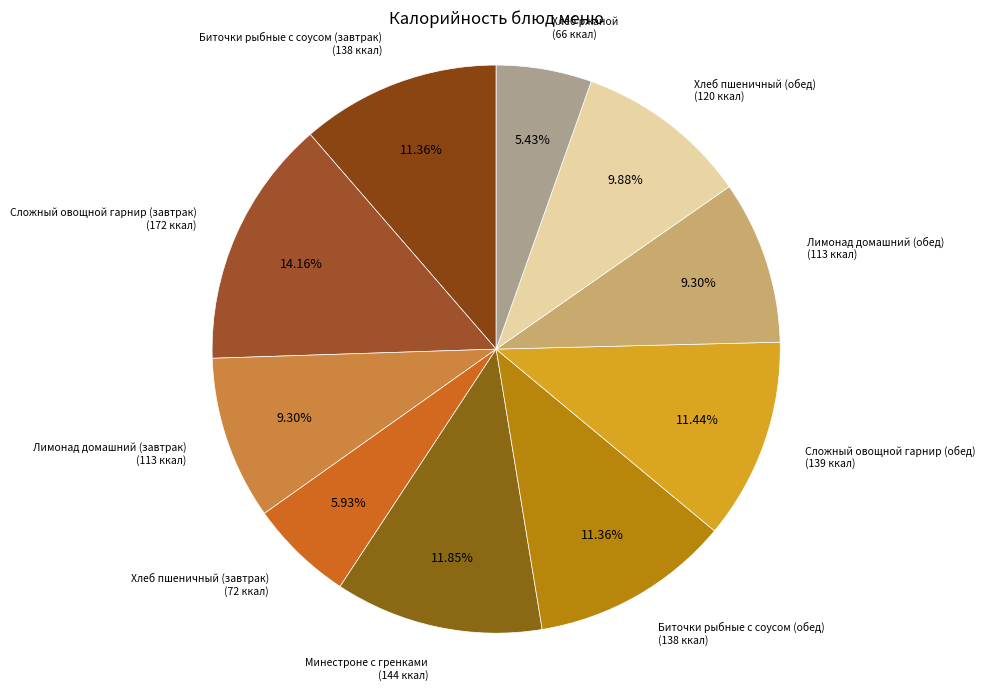

Count the number of slices in the pie.

10